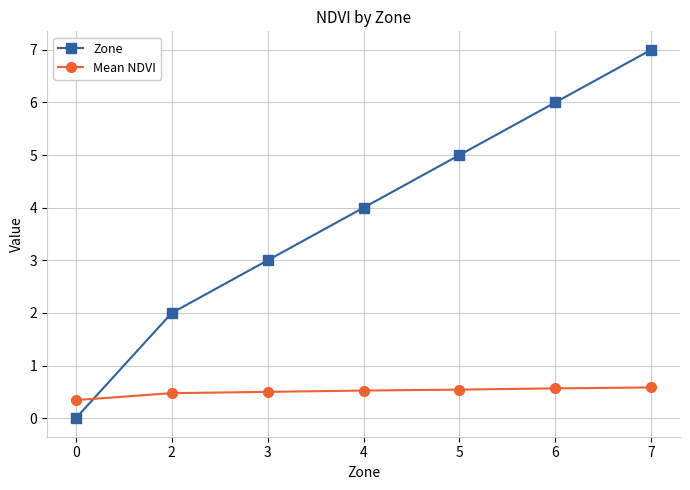

Is it true that Mean NDVI equals 0.2 at 7?

False